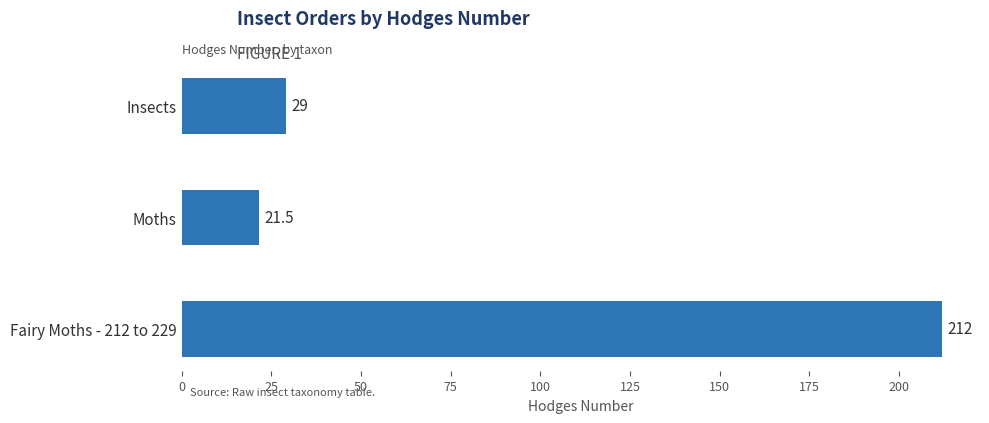

Rank the categories by value from lowest to highest.

Moths, Insects, Fairy Moths - 212 to 229